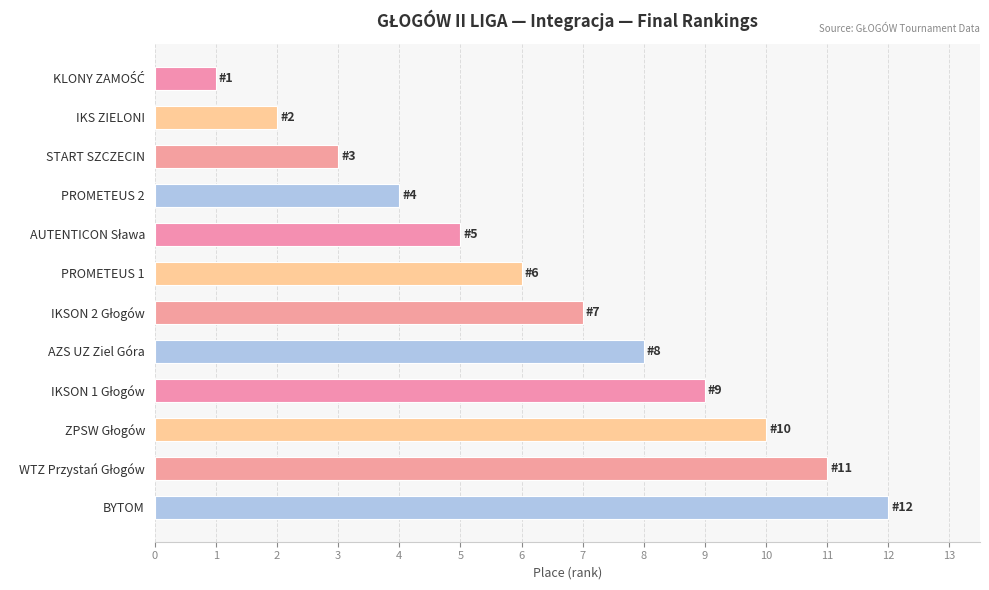

How many categories are shown in the chart?

12